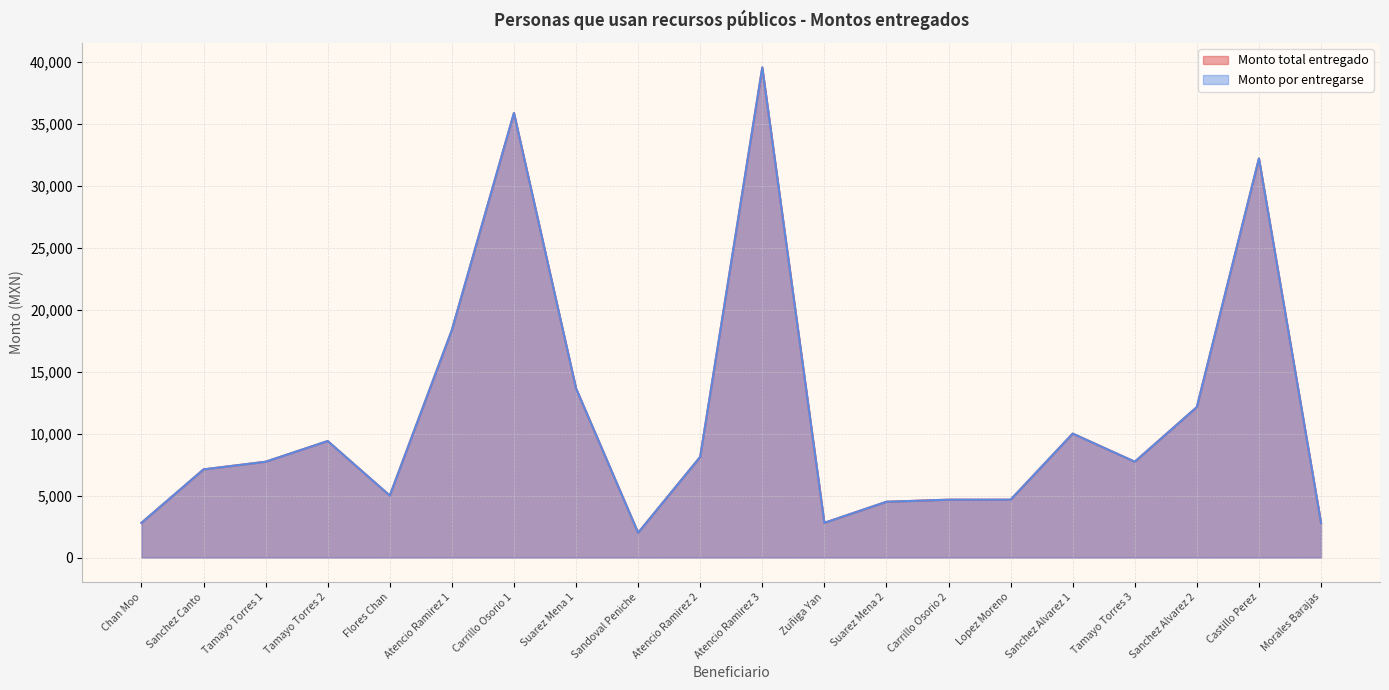

What is the value of the Monto total entregado point at the 14th from the left?

4668.0